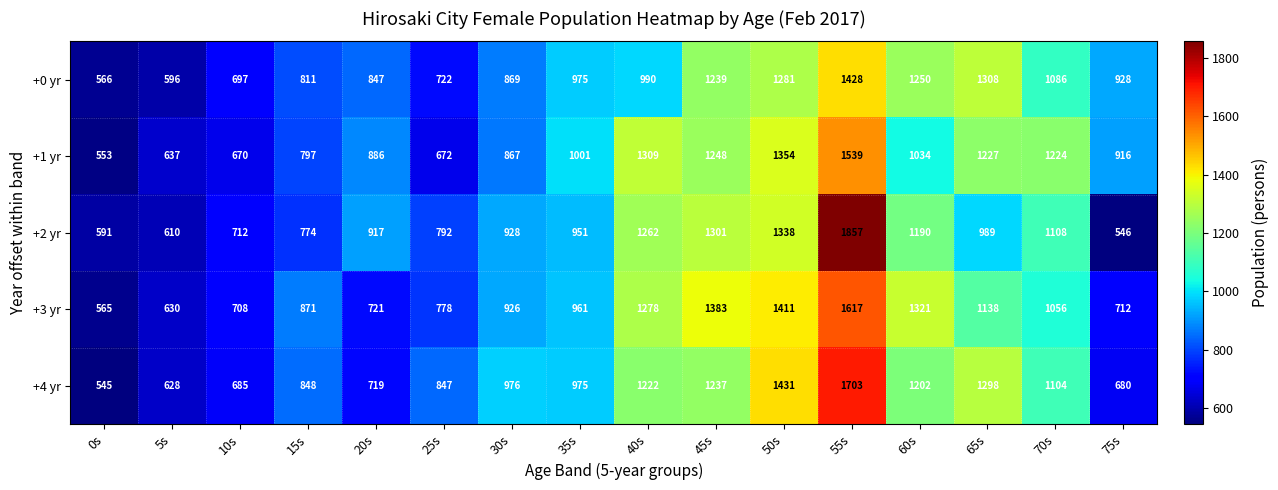

Which series has the largest range (max minus min)?

+2 yr